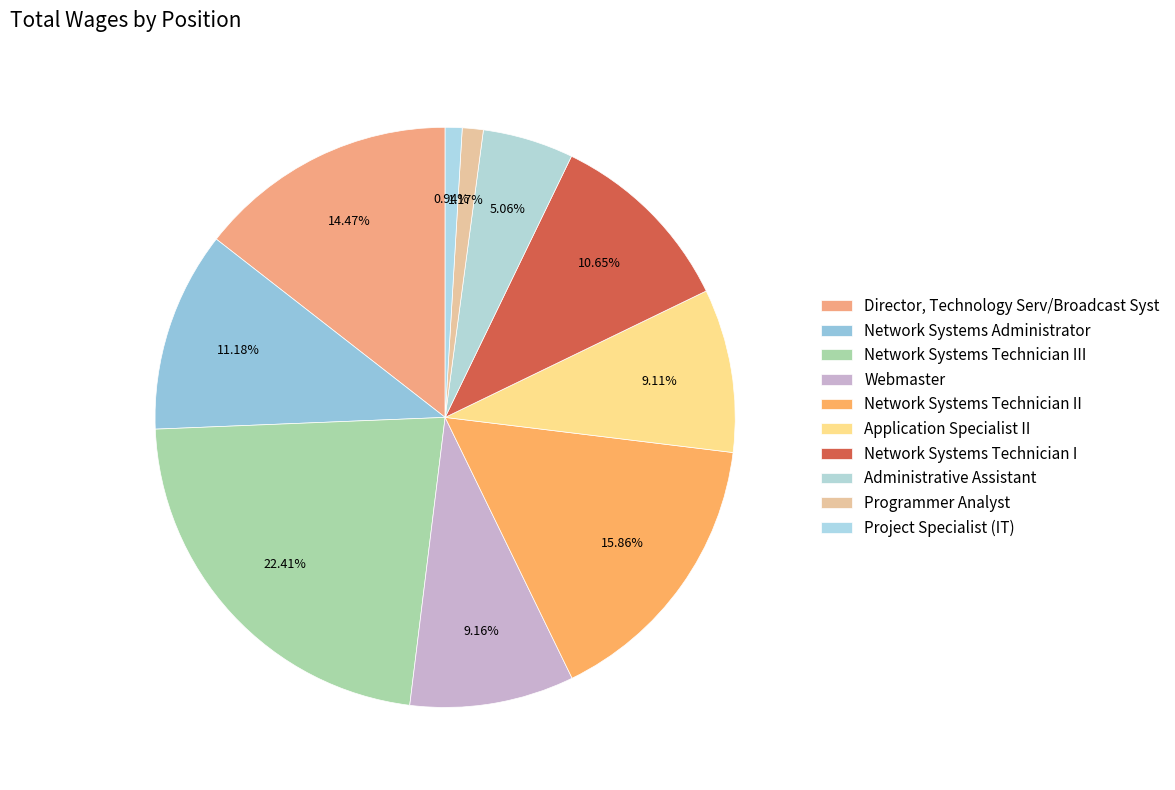

How many slices are in this pie chart?

10